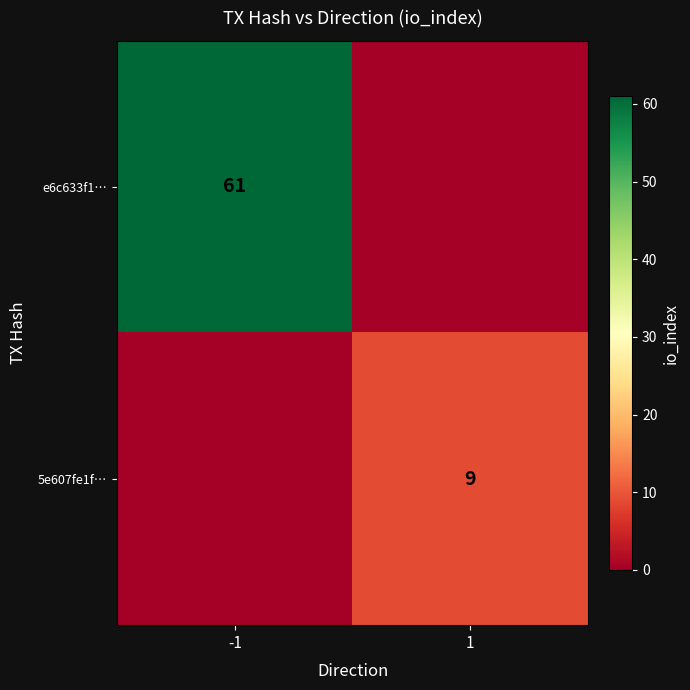

The 5e607fe1f… series shows 9 at 1. True or false?

True